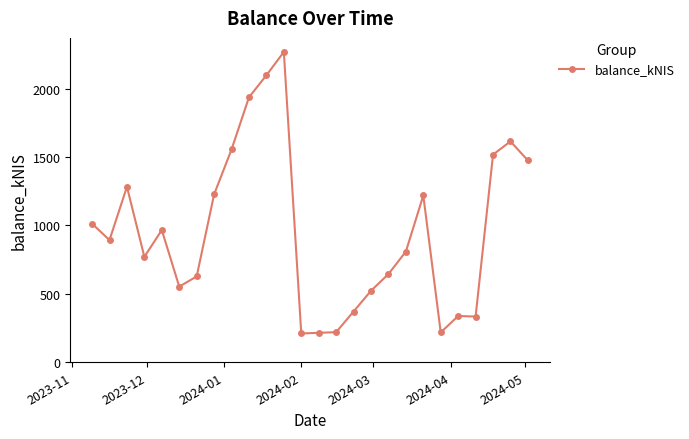

What is the smallest value displayed?

210.4